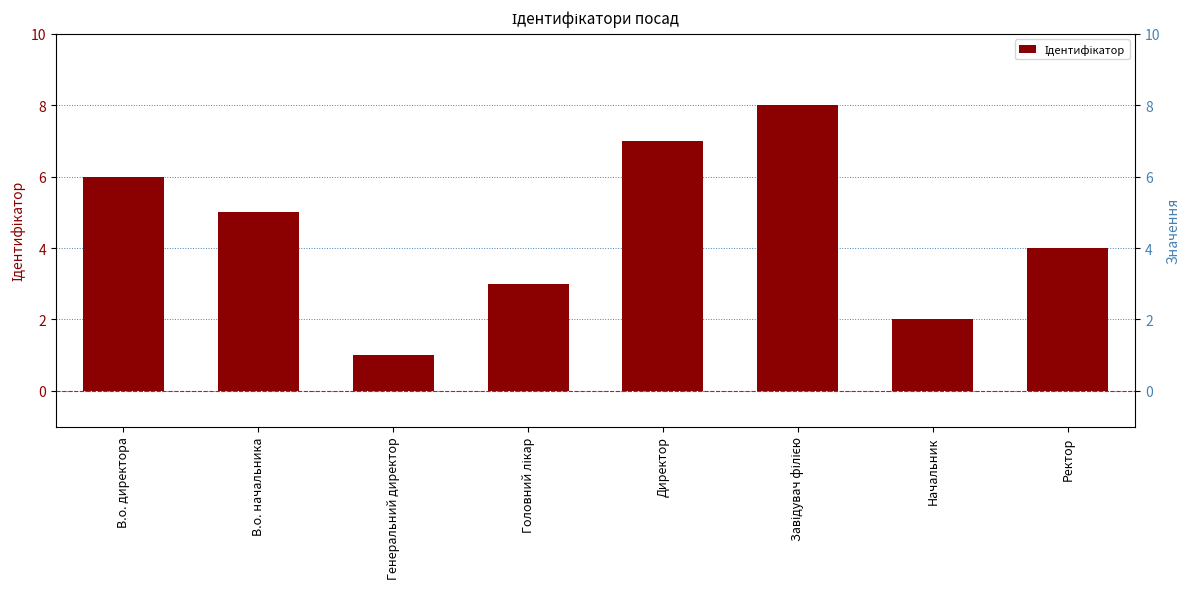

Reading right to left, list all the values displayed in this chart.

Ректор=4	Начальник=2	Завідувач філією=8	Директор=7	Головний лікар=3	Генеральний директор=1	В.о. начальника=5	В.о. директора=6